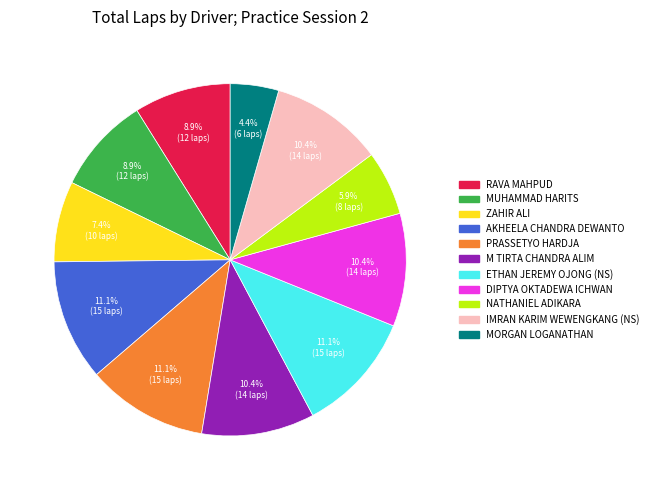

Is there any slice that represents more than half of the pie?

No